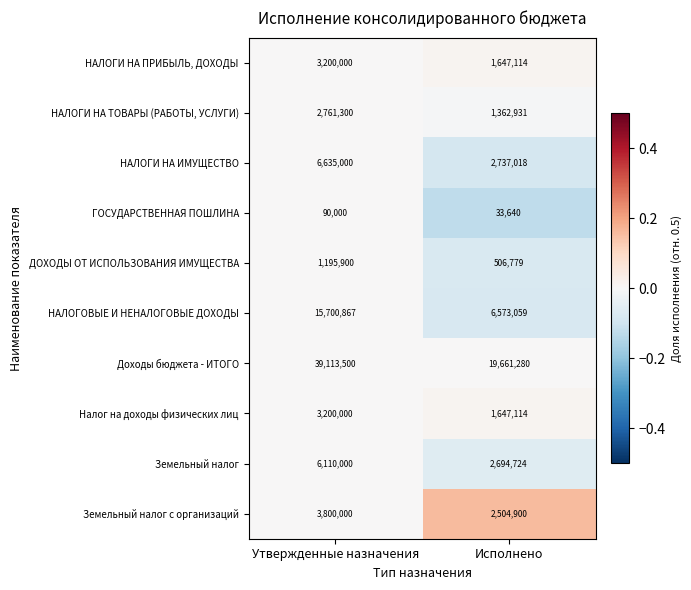

Reading left to right, what are all the values shown in this chart?

НАЛОГИ НА ПРИБЫЛЬ, ДОХОДЫ: Утвержденные назначения=3200000	Исполнено=1647114
НАЛОГИ НА ТОВАРЫ (РАБОТЫ, УСЛУГИ): Утвержденные назначения=2761300	Исполнено=1362931
НАЛОГИ НА ИМУЩЕСТВО: Утвержденные назначения=6635000	Исполнено=2737018
ГОСУДАРСТВЕННАЯ ПОШЛИНА: Утвержденные назначения=90000	Исполнено=33640
ДОХОДЫ ОТ ИСПОЛЬЗОВАНИЯ ИМУЩЕСТВА: Утвержденные назначения=1195900	Исполнено=506779
НАЛОГОВЫЕ И НЕНАЛОГОВЫЕ ДОХОДЫ: Утвержденные назначения=15700867	Исполнено=6573059
Доходы бюджета - ИТОГО: Утвержденные назначения=39113500	Исполнено=19661280
Налог на доходы физических лиц: Утвержденные назначения=3200000	Исполнено=1647114
Земельный налог: Утвержденные назначения=6110000	Исполнено=2694724
Земельный налог с организаций: Утвержденные назначения=3800000	Исполнено=2504900